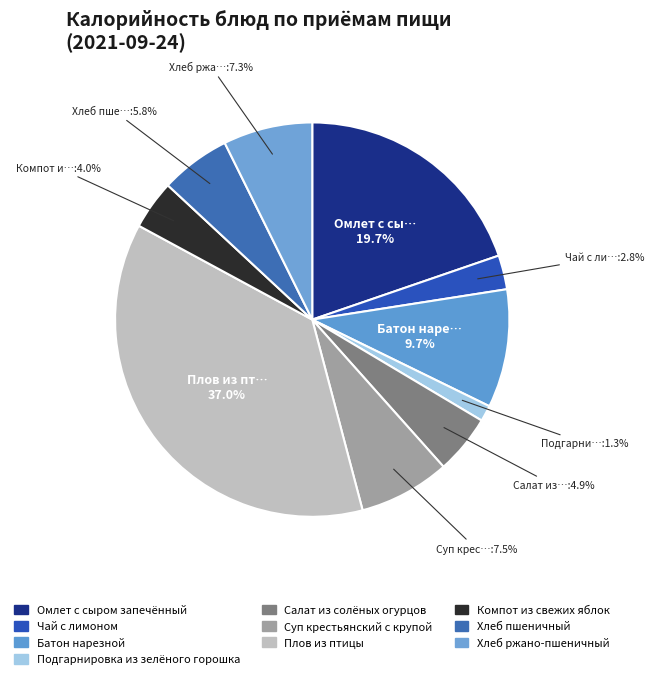

What is the ratio of the value at Чай с лимоном to the value at Суп крестьянский с крупой?

0.4